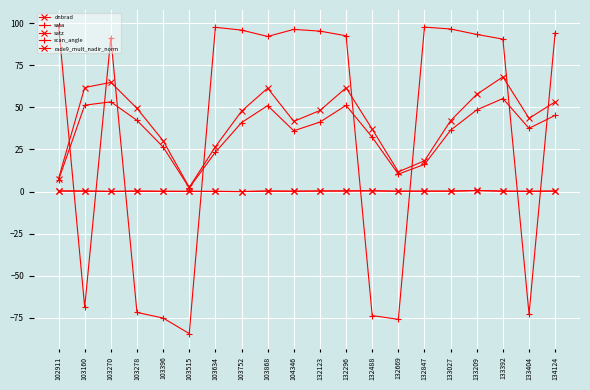

True or false: satz has more than 2 interior local peaks.

True